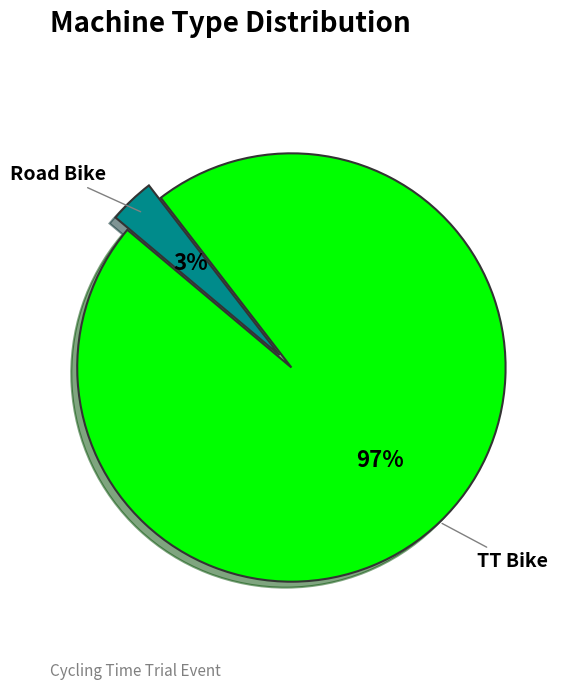

What is the smallest slice in the pie chart?

Road Bike